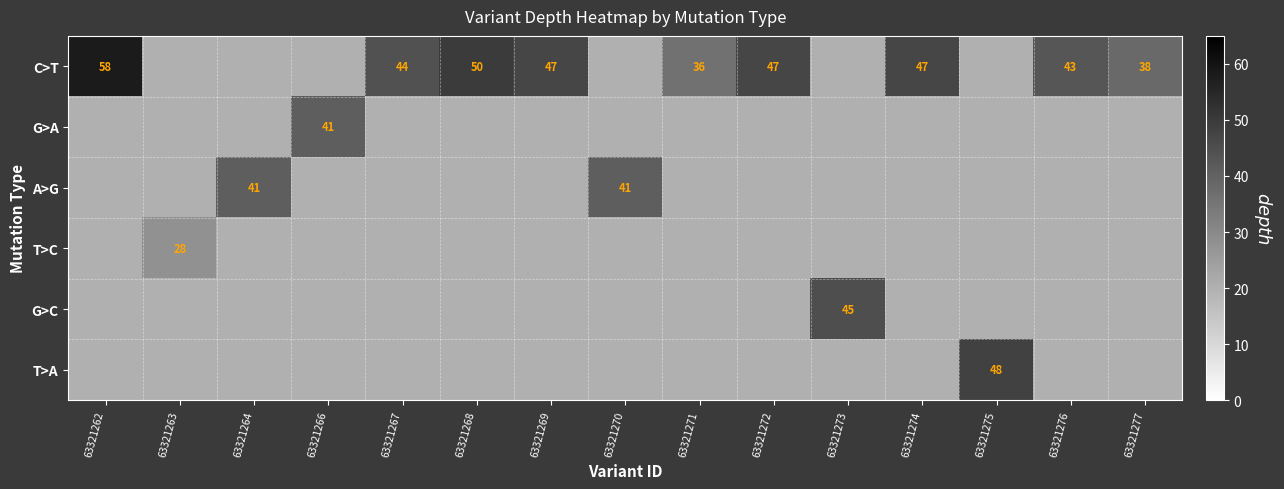

What is the greatest value displayed?

58.0